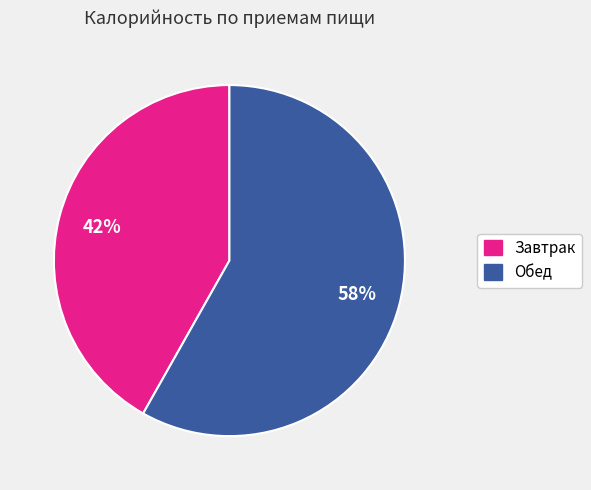

Does any single category account for the majority?

Yes